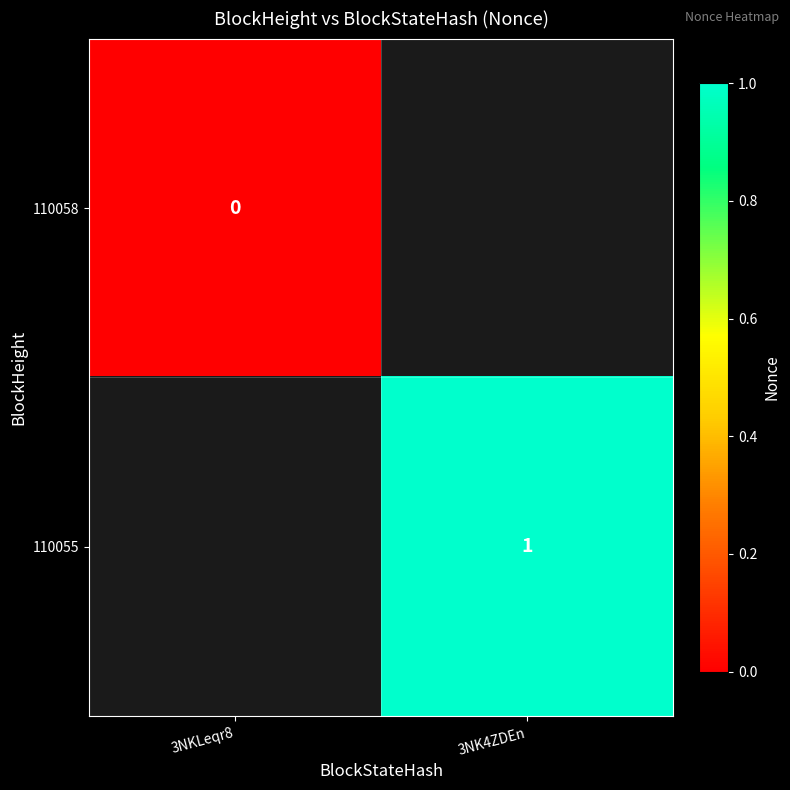

Is it true that 110055 equals 1 at 3NK4ZDEn?

True